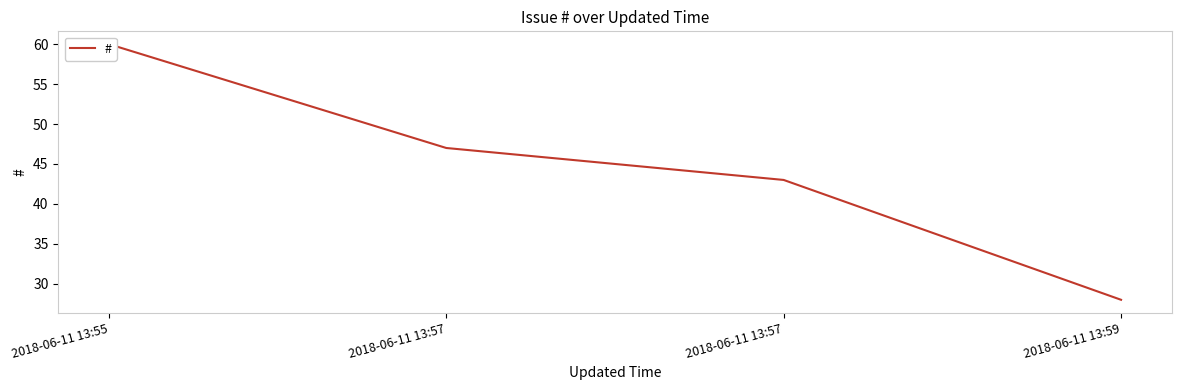

Does the chart display data point markers on the line(s)?

No